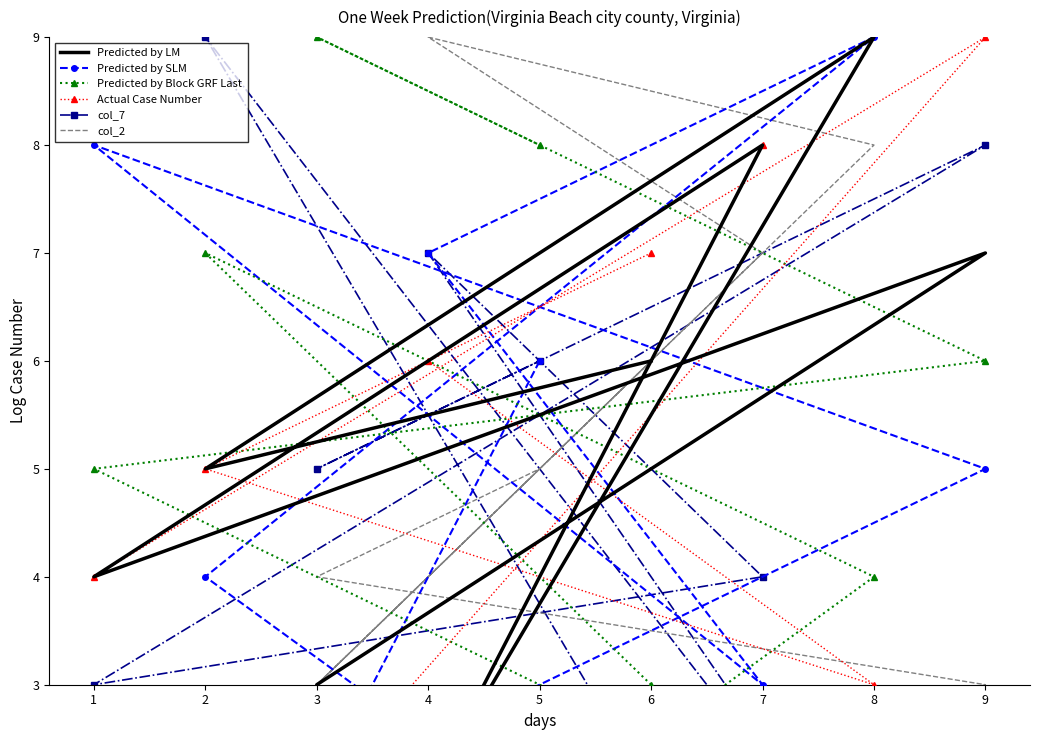

Between 0 and 6, which series saw the biggest shift?

col_7